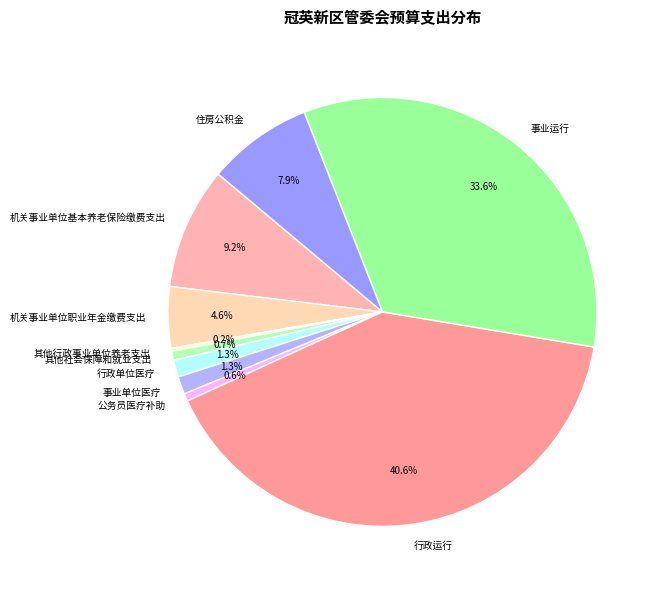

To the nearest percent, what is the difference between the 机关事业单位基本养老保险缴费支出 and 住房公积金 slice percentages?

1%